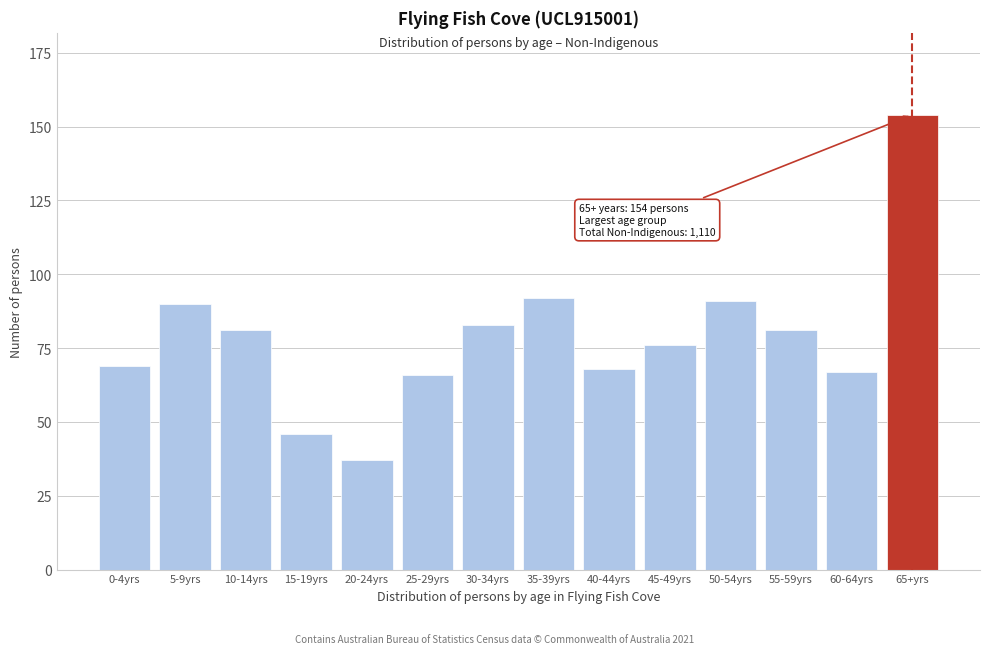

Reading right to left, transcribe all the data shown in this chart.

154	67	81	91	76	68	92	83	66	37	46	81	90	69